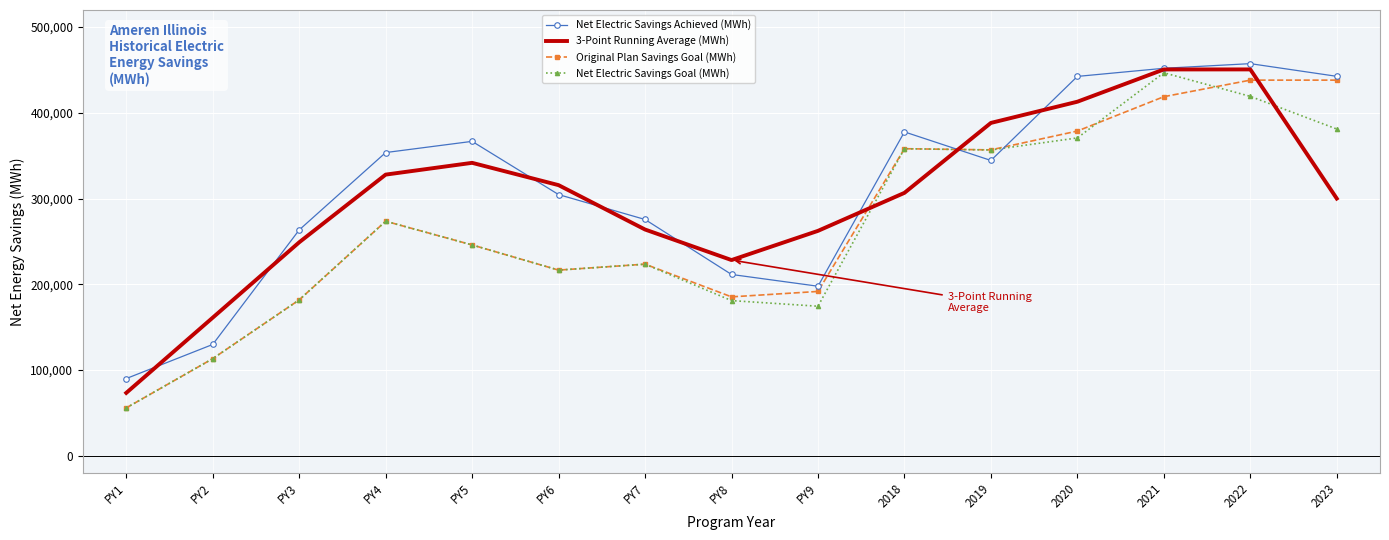

Where is the first local minimum for Net Electric Savings Goal (MWh)?

PY6